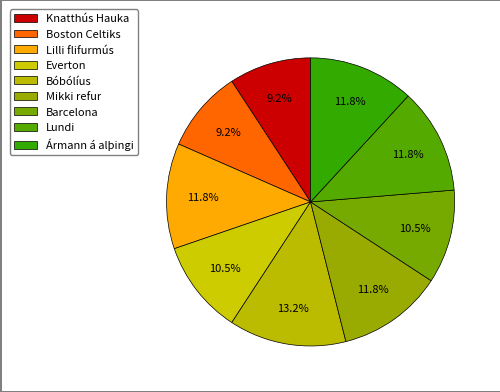

How many slices are in this pie chart?

9